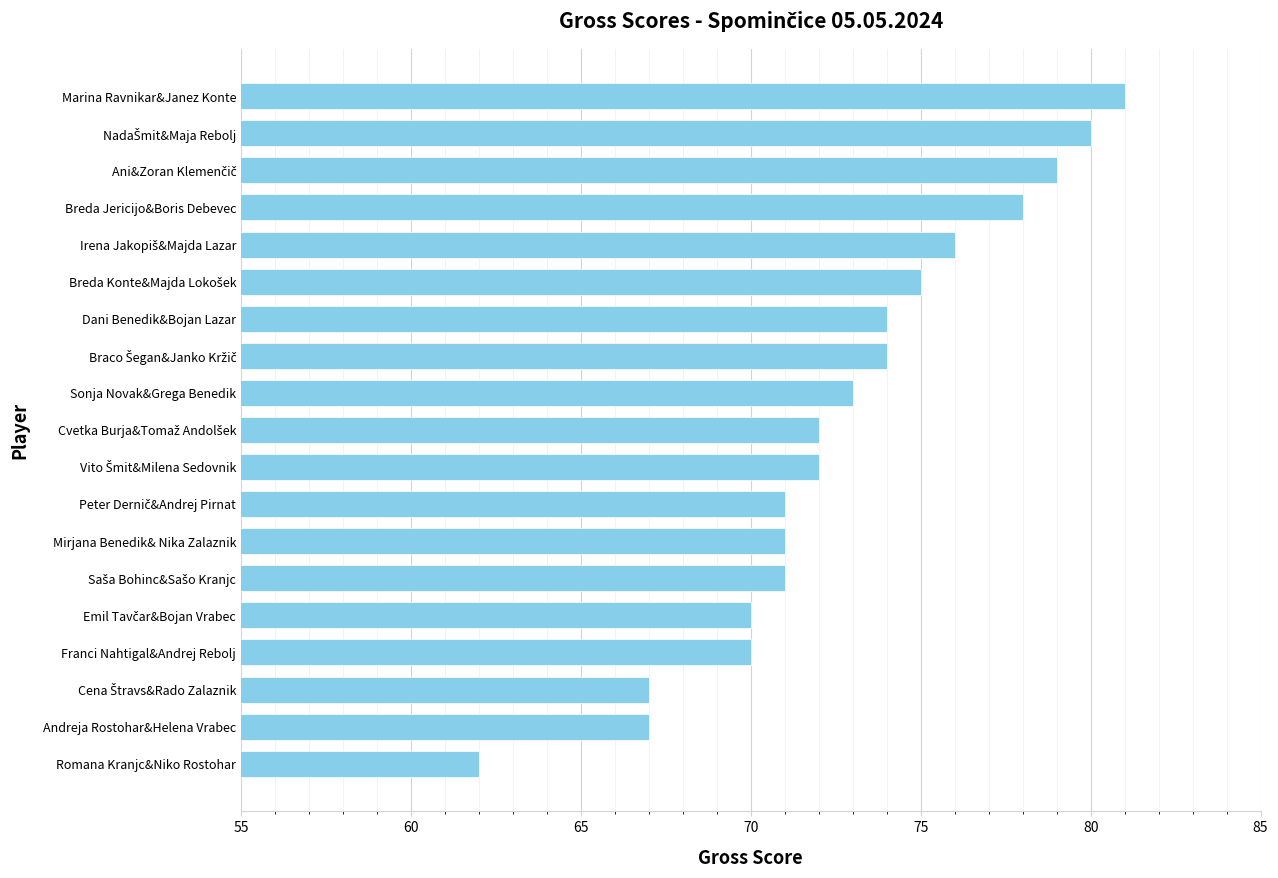

What is the greatest value displayed?

81